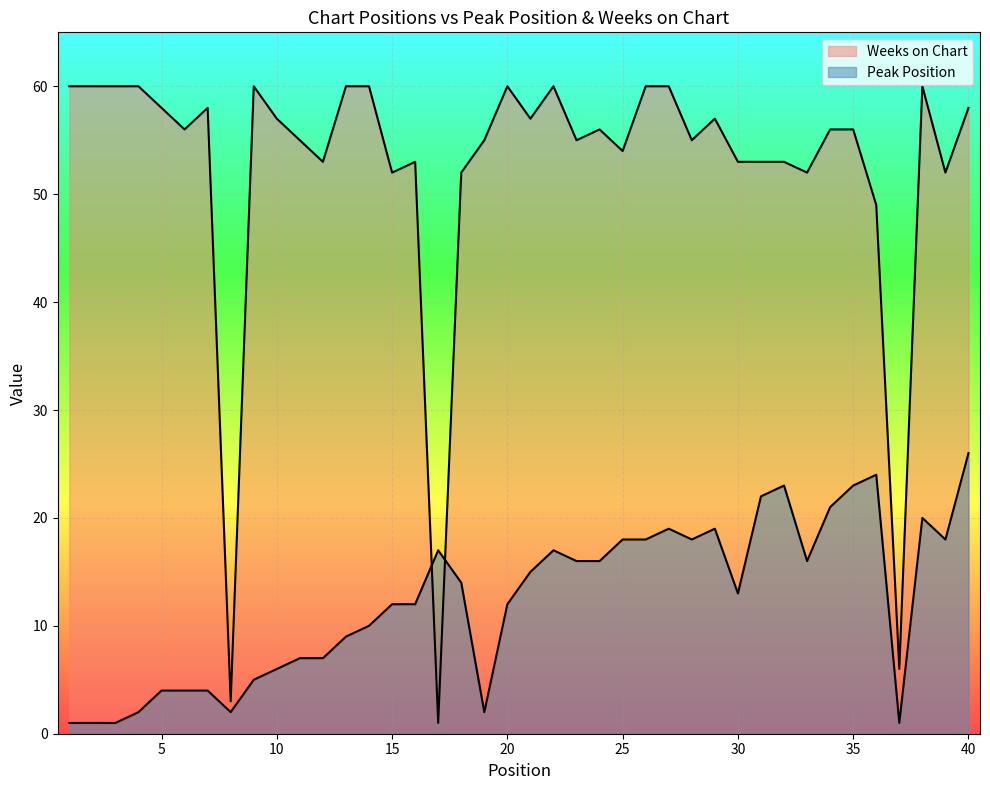

What is the sum of the Weeks on Chart values at 11 and 15?

107